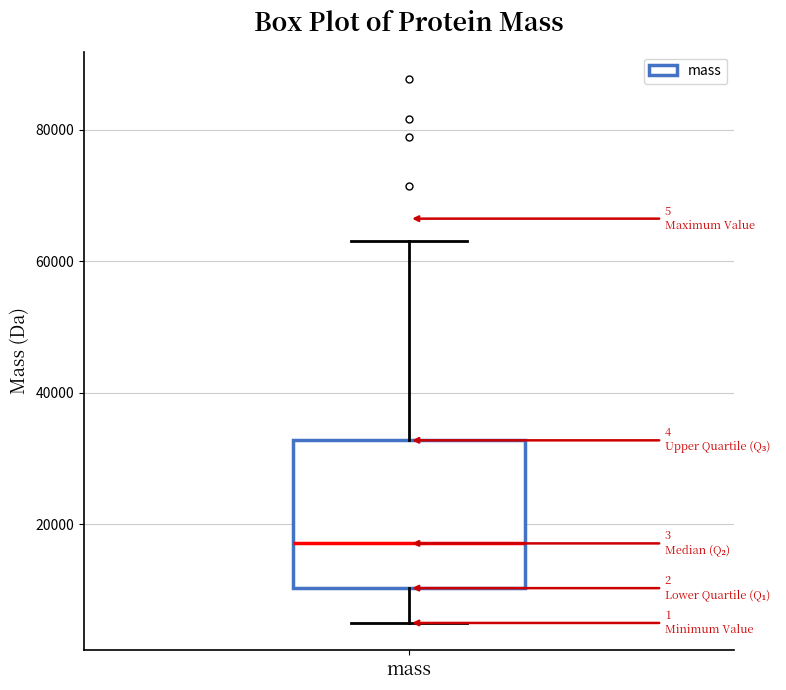

Where does the lower whisker of the box for mass end on the y-axis? The values are not printed on the chart, so give them approximately, as read against the axis.

4000